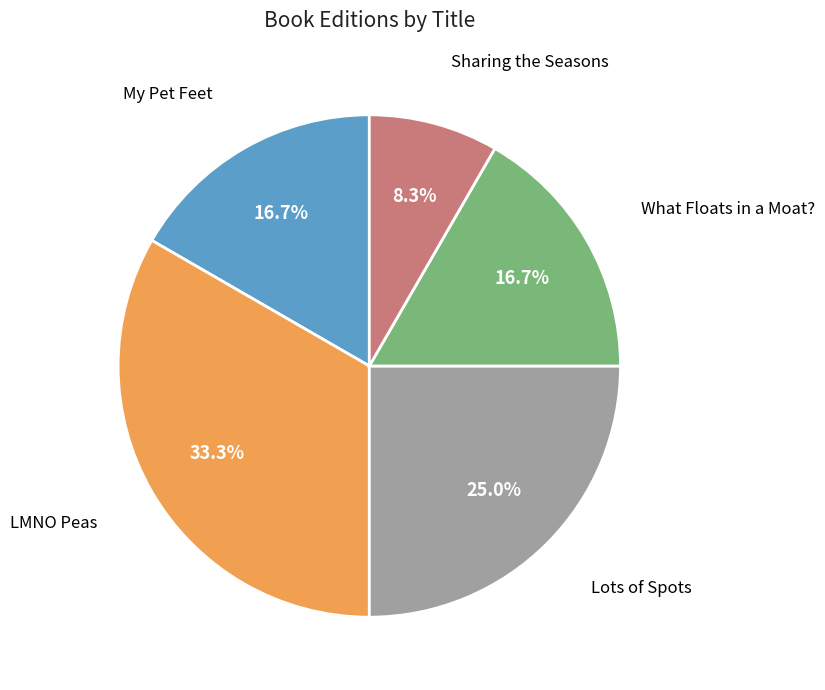

To the nearest percent, what is the difference between the LMNO Peas and Sharing the Seasons slice percentages?

25%